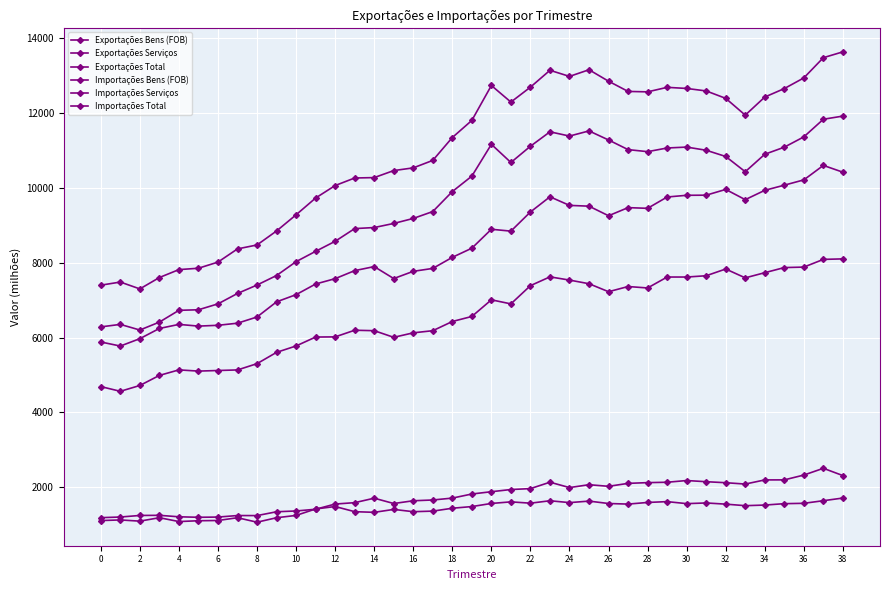

Is this an area chart (filled region under the line)?

No